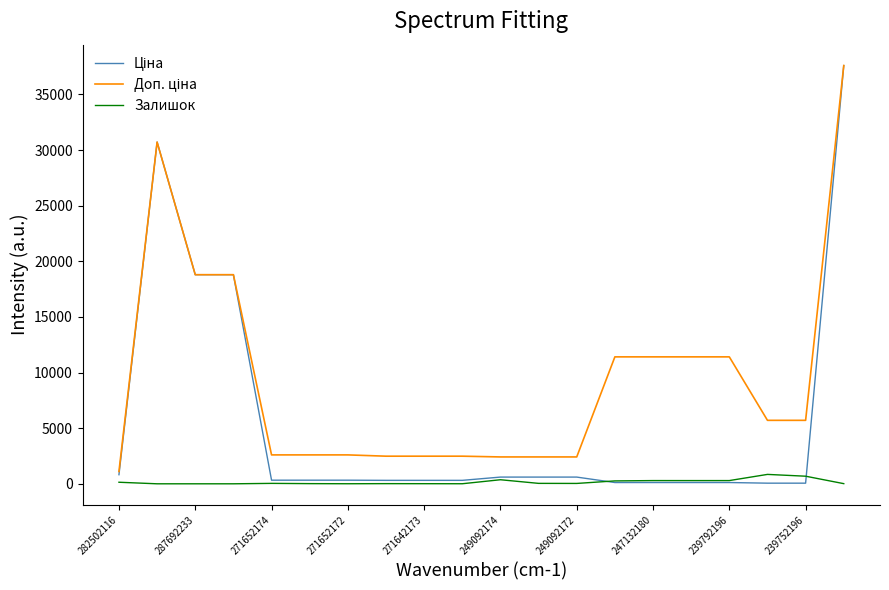

What is the greatest value displayed?

37593.6